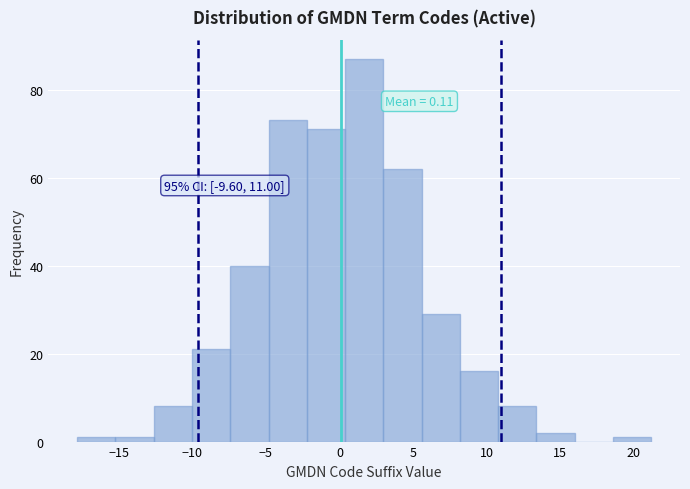

Which range on the x-axis has the tallest bar?

0.5 to 3.0